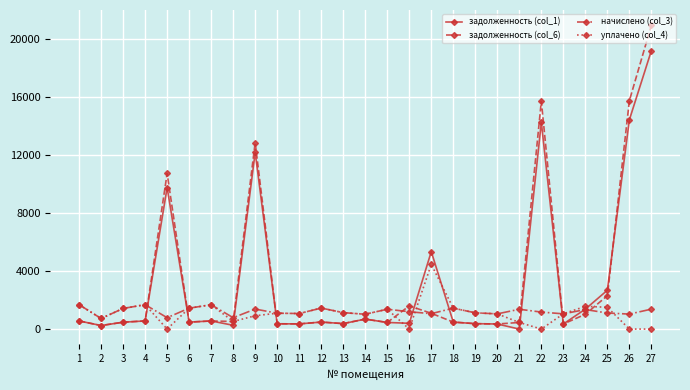

At which category is the sum across all series the highest?

27